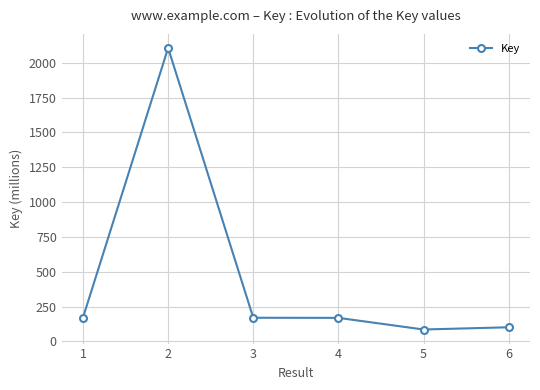

The value at 4 is 99.5. True or false?

False